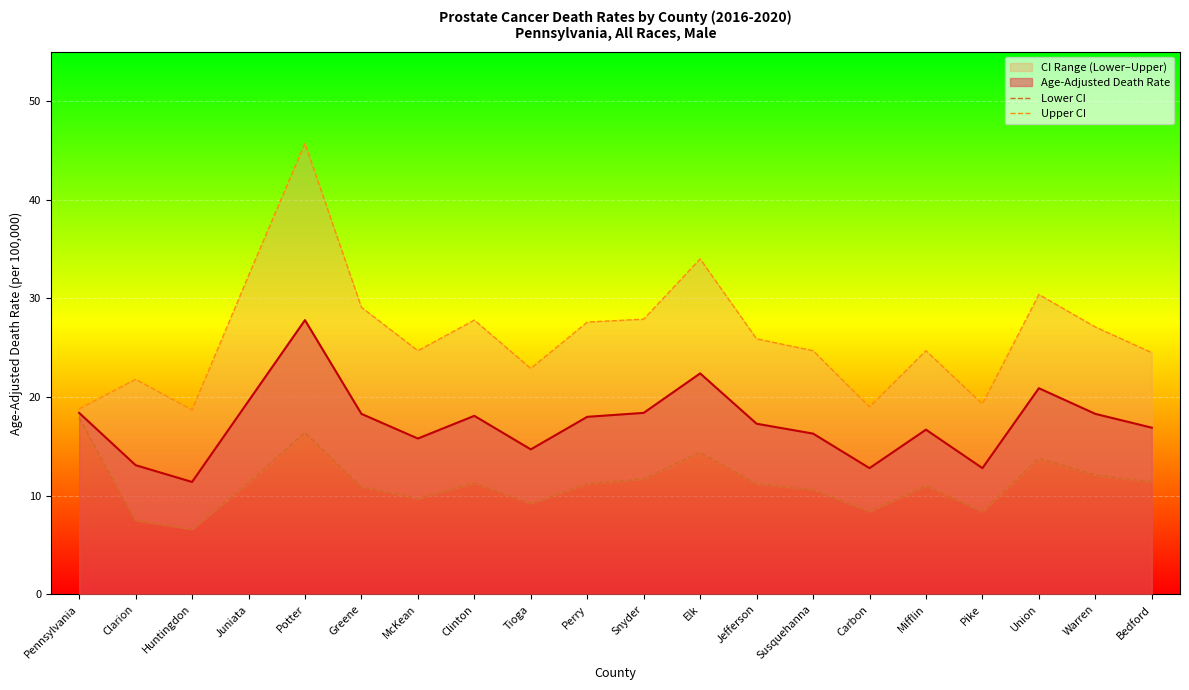

What is the difference between the Upper CI values at Huntingdon and Clinton?

9.1